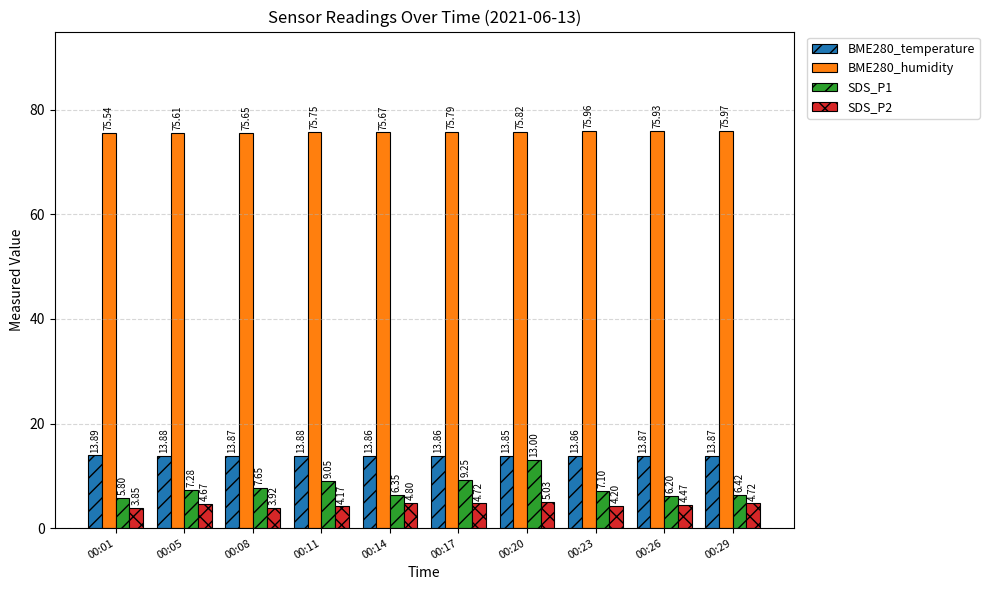

What is the average value of the SDS_P1 series?

7.8